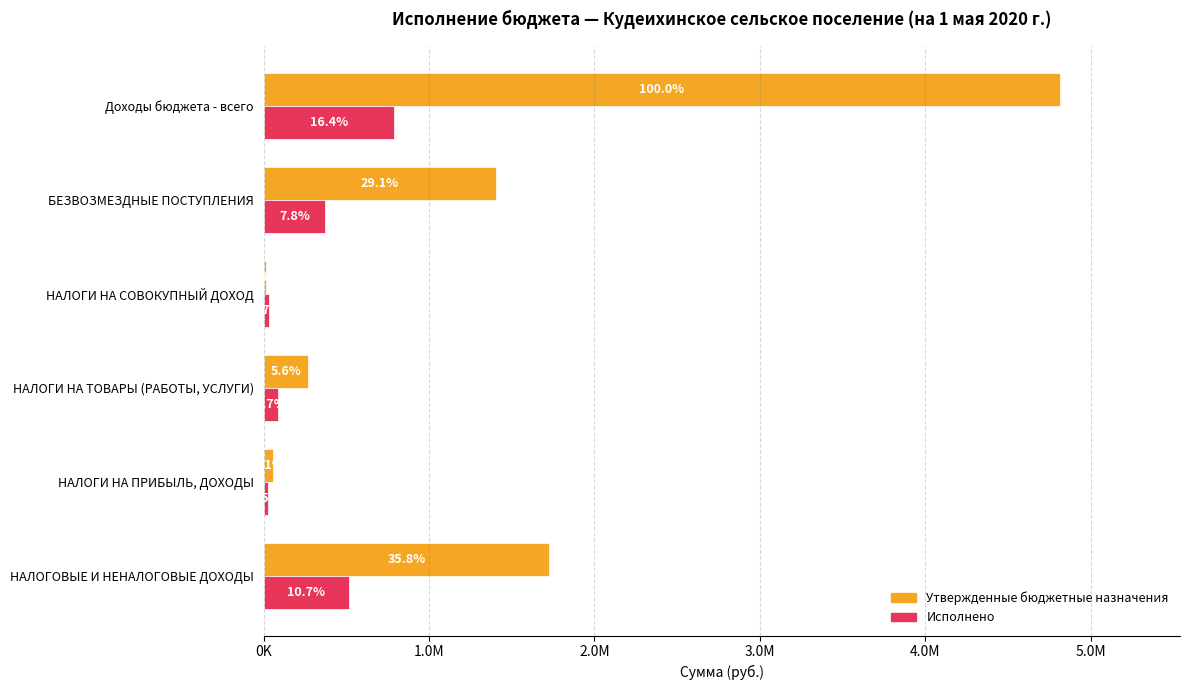

List the series in order of their peak value, lowest first.

Исполнено, Утвержденные бюджетные назначения